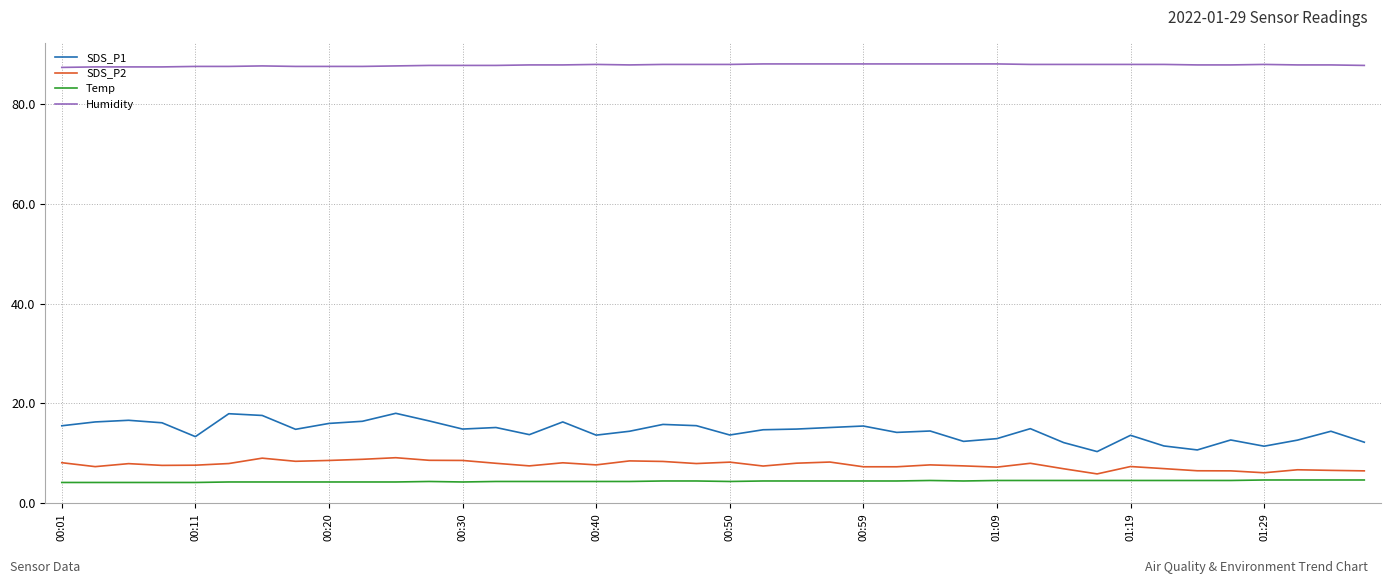

What is the sum of all SDS_P1 values?

577.4